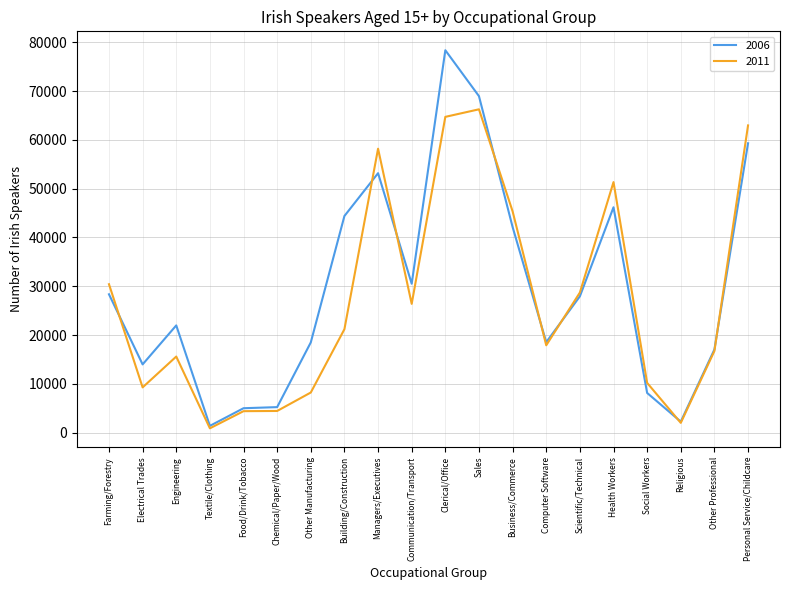

Is it true that 2006 equals 2261 at Religious?

True